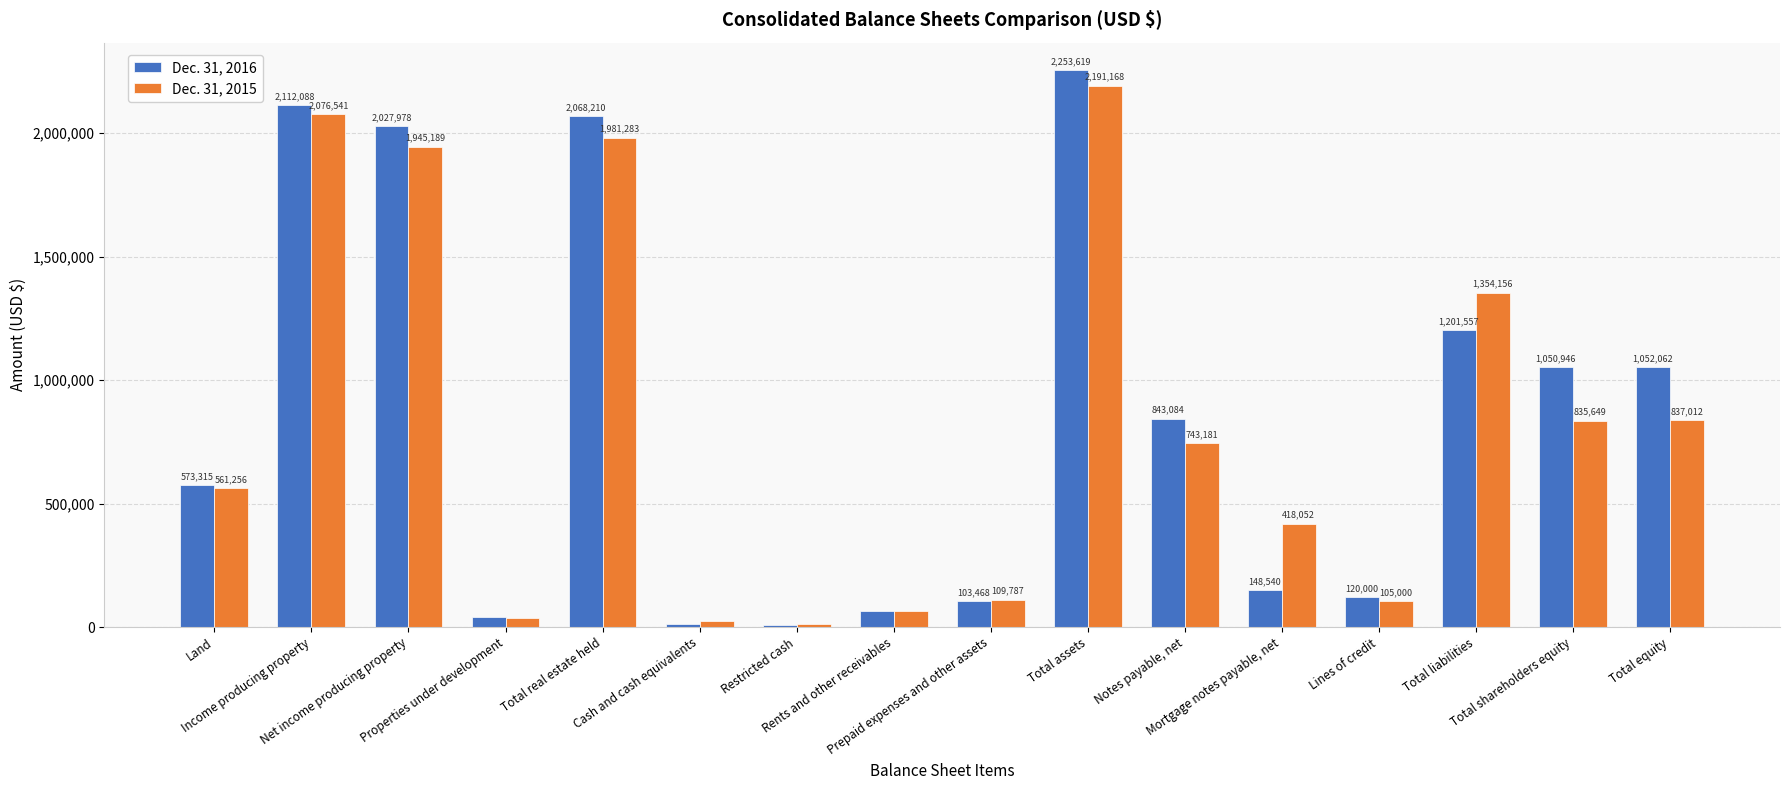

How many series are shown in this chart?

2